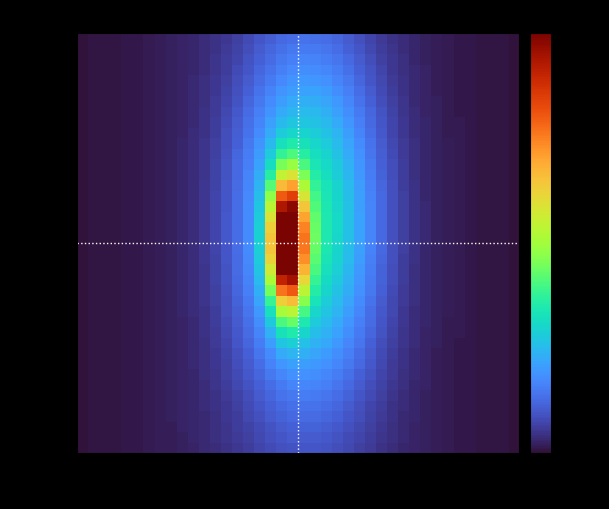

How many series are shown in this chart?

40